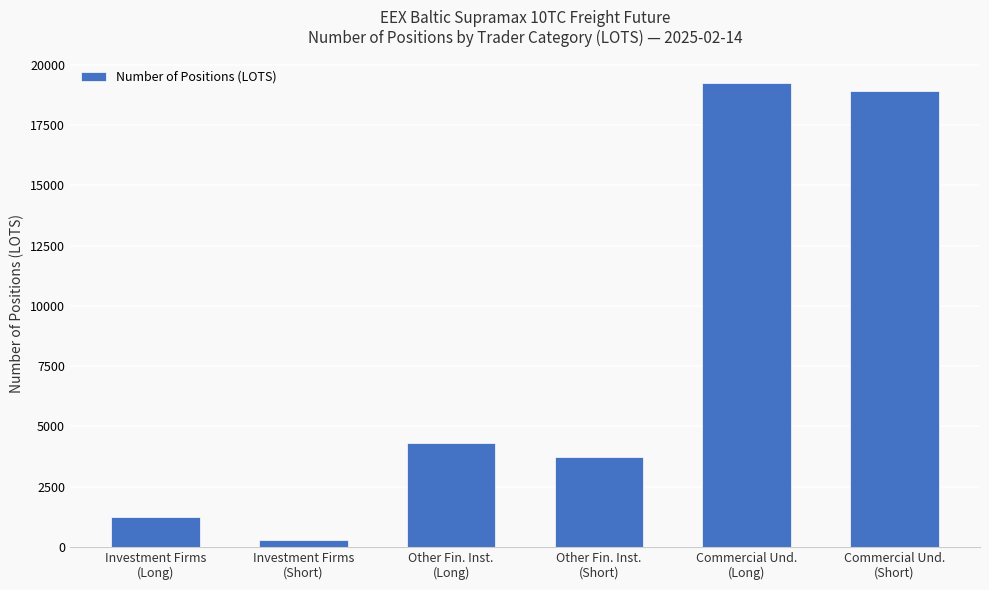

What is the value of the 1st bar from the left?

1248.4